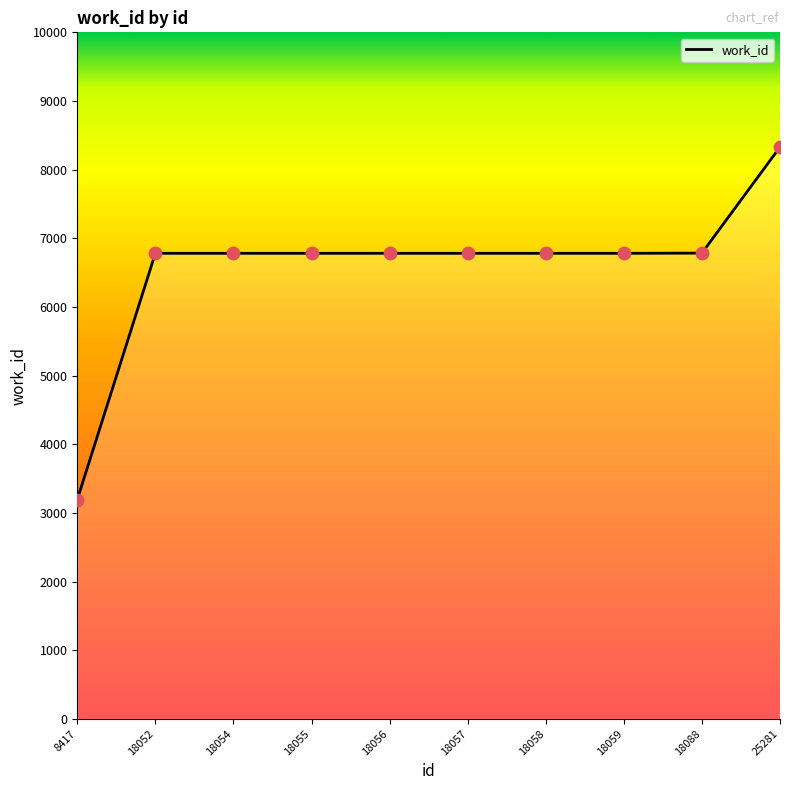

What is the change in value from 18058 to 25281?

+1548